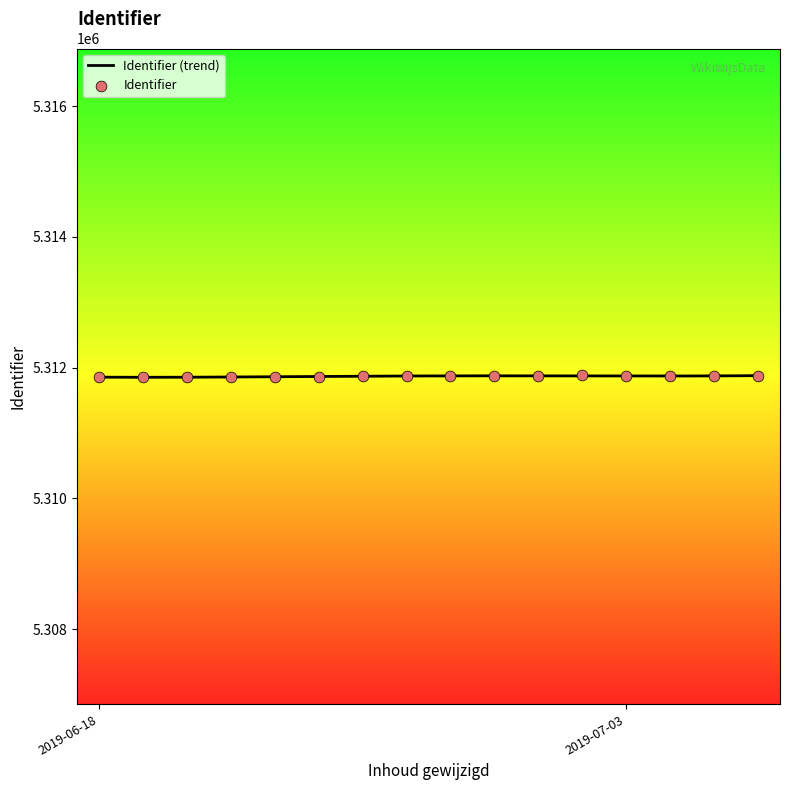

Which has a higher value, 2019-06-18 10:05:36 or 2019-06-18 10:05:36?

2019-06-18 10:05:36